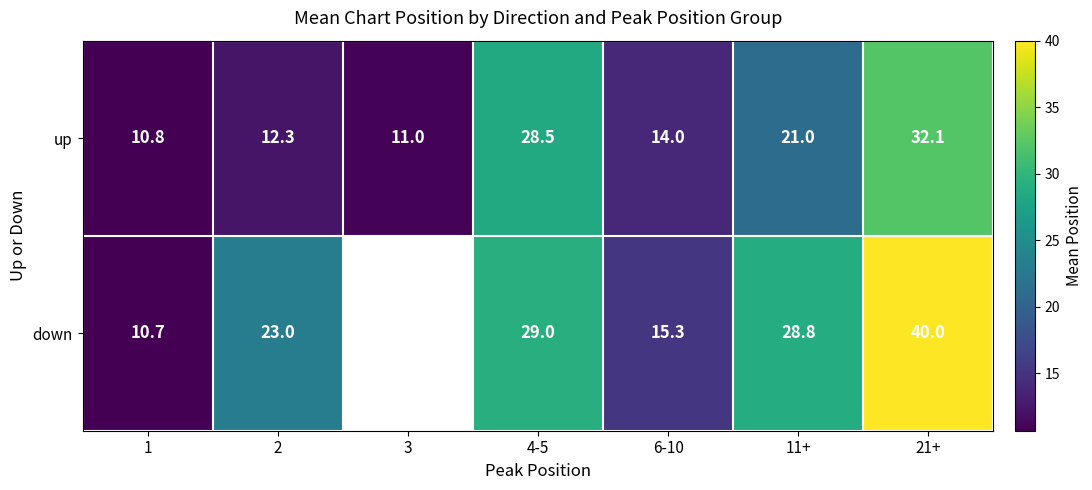

Where is up nearest to the value 21?

11+